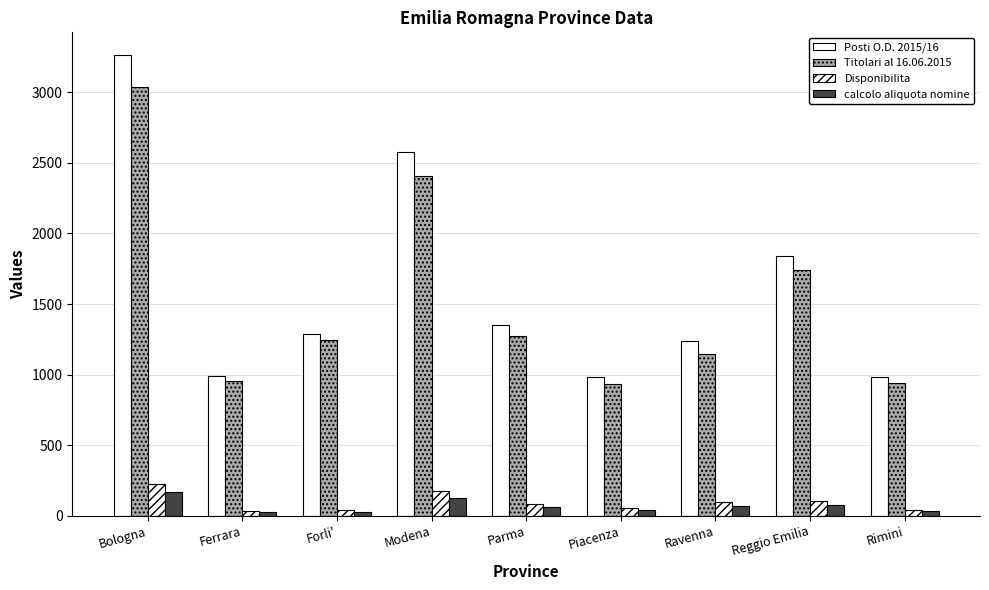

How many data points does each series have?

9